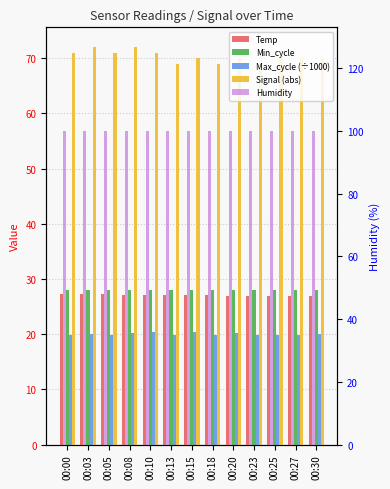

How many distinct data groups are displayed?

5